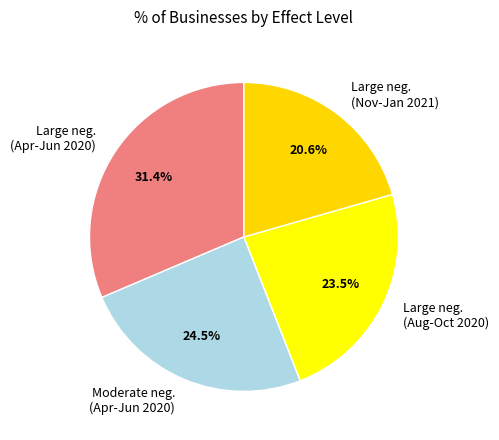

Which has a higher value, Large neg. (Aug-Oct 2020) or Large neg. (Apr-Jun 2020)?

Large neg. (Apr-Jun 2020)